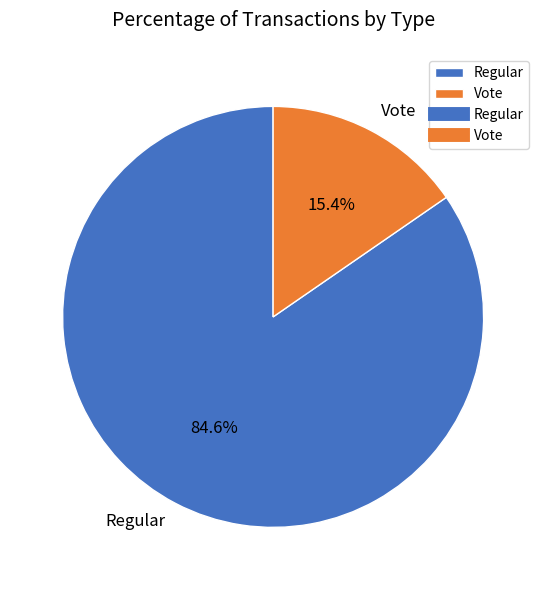

Rank the categories by value from lowest to highest.

Vote, Regular